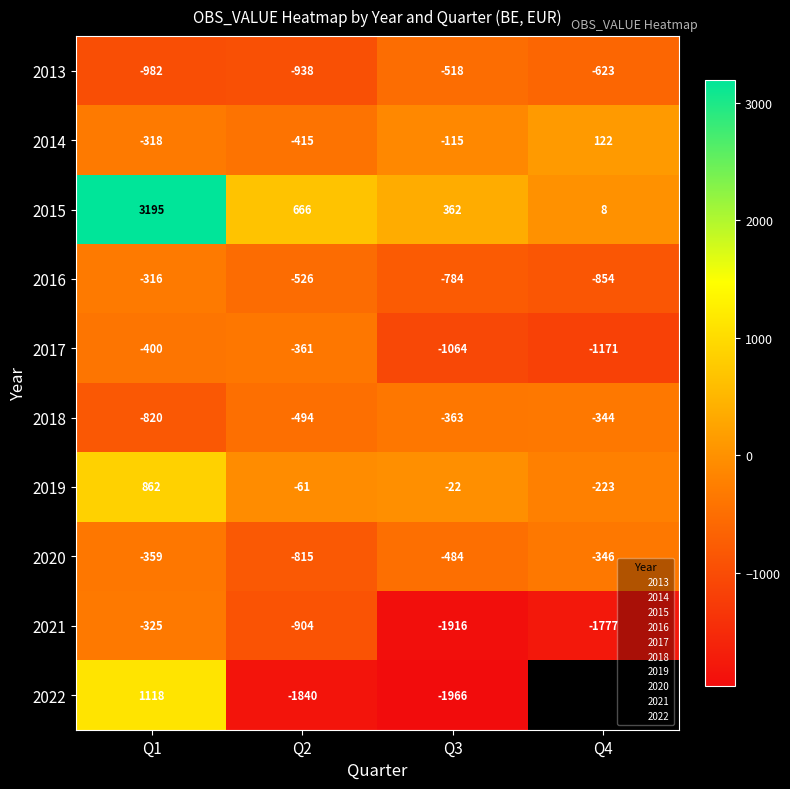

At which category is the sum across all series the highest?

Q1